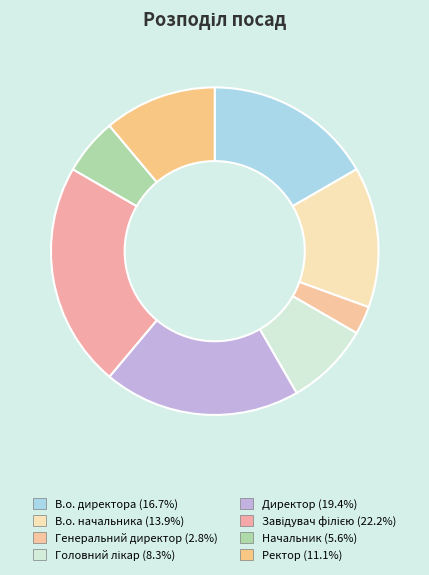

Which category has the smallest portion of the pie?

Генеральний директор